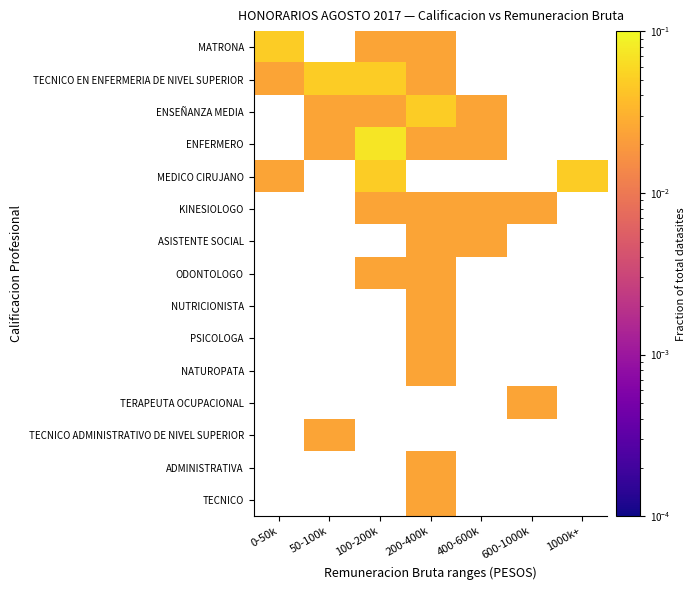

Reading right to left, list all the values displayed in this chart.

MATRONA: 1000k+=0.0	600-1000k=0.0	400-600k=0.0	200-400k=0.0	100-200k=0.0	50-100k=0.0	0-50k=0.0
TECNICO EN ENFERMERIA DE NIVEL SUPERIOR: 1000k+=0.0	600-1000k=0.0	400-600k=0.0	200-400k=0.0	100-200k=0.0	50-100k=0.0	0-50k=0.0
ENSEÑANZA MEDIA: 1000k+=0.0	600-1000k=0.0	400-600k=0.0	200-400k=0.0	100-200k=0.0	50-100k=0.0	0-50k=0.0
ENFERMERO: 1000k+=0.0	600-1000k=0.0	400-600k=0.0	200-400k=0.0	100-200k=0.1	50-100k=0.0	0-50k=0.0
MEDICO CIRUJANO: 1000k+=0.0	600-1000k=0.0	400-600k=0.0	200-400k=0.0	100-200k=0.0	50-100k=0.0	0-50k=0.0
KINESIOLOGO: 1000k+=0.0	600-1000k=0.0	400-600k=0.0	200-400k=0.0	100-200k=0.0	50-100k=0.0	0-50k=0.0
ASISTENTE SOCIAL: 1000k+=0.0	600-1000k=0.0	400-600k=0.0	200-400k=0.0	100-200k=0.0	50-100k=0.0	0-50k=0.0
ODONTOLOGO: 1000k+=0.0	600-1000k=0.0	400-600k=0.0	200-400k=0.0	100-200k=0.0	50-100k=0.0	0-50k=0.0
NUTRICIONISTA: 1000k+=0.0	600-1000k=0.0	400-600k=0.0	200-400k=0.0	100-200k=0.0	50-100k=0.0	0-50k=0.0
PSICOLOGA: 1000k+=0.0	600-1000k=0.0	400-600k=0.0	200-400k=0.0	100-200k=0.0	50-100k=0.0	0-50k=0.0
NATUROPATA: 1000k+=0.0	600-1000k=0.0	400-600k=0.0	200-400k=0.0	100-200k=0.0	50-100k=0.0	0-50k=0.0
TERAPEUTA OCUPACIONAL: 1000k+=0.0	600-1000k=0.0	400-600k=0.0	200-400k=0.0	100-200k=0.0	50-100k=0.0	0-50k=0.0
TECNICO ADMINISTRATIVO DE NIVEL SUPERIOR: 1000k+=0.0	600-1000k=0.0	400-600k=0.0	200-400k=0.0	100-200k=0.0	50-100k=0.0	0-50k=0.0
ADMINISTRATIVA: 1000k+=0.0	600-1000k=0.0	400-600k=0.0	200-400k=0.0	100-200k=0.0	50-100k=0.0	0-50k=0.0
TECNICO: 1000k+=0.0	600-1000k=0.0	400-600k=0.0	200-400k=0.0	100-200k=0.0	50-100k=0.0	0-50k=0.0